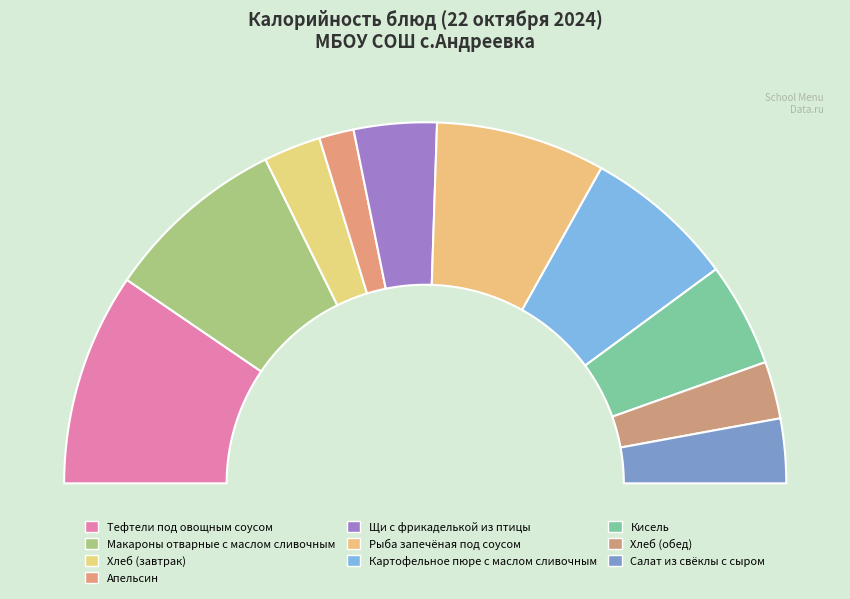

How many slices are in this pie chart?

10